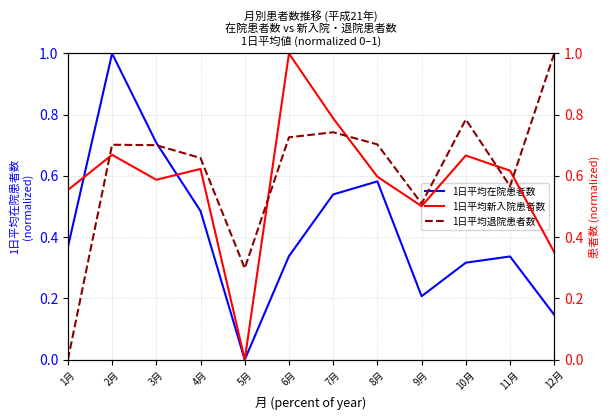

What is the difference between the maximum and minimum values in the 1日平均在院患者数 series?

1.0